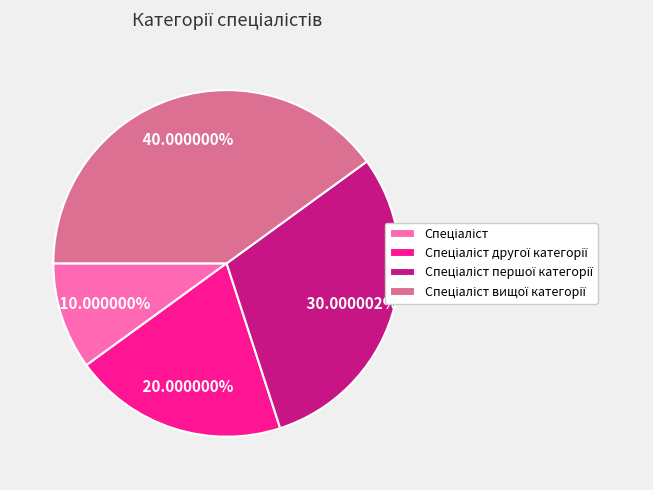

Is there any slice that represents more than half of the pie?

No